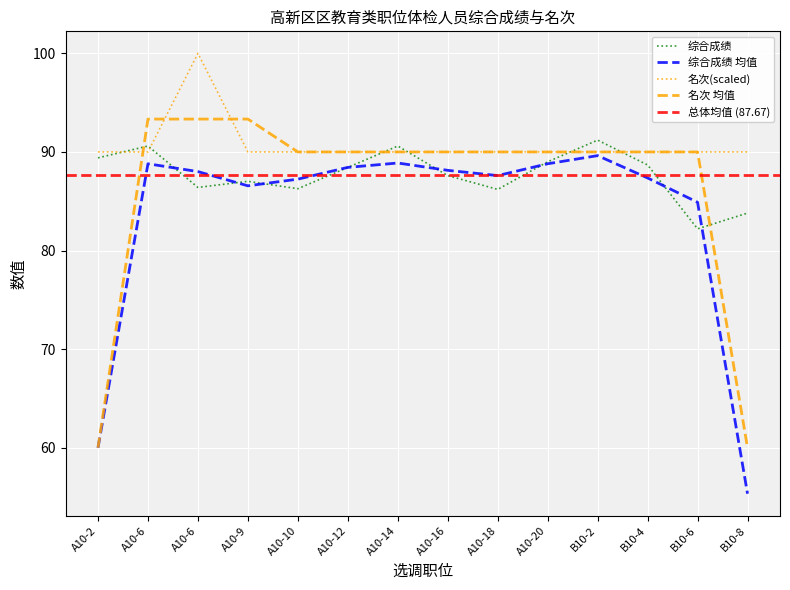

Reading left to right, transcribe all the data shown in this chart.

综合成绩: 89.4	90.6	86.4	87.0	86.3	88.4	90.6	87.6	86.2	89.0	91.2	88.7	82.2	83.8
名次: 90.0	90.0	100.0	90.0	90.0	90.0	90.0	90.0	90.0	90.0	90.0	90.0	90.0	90.0